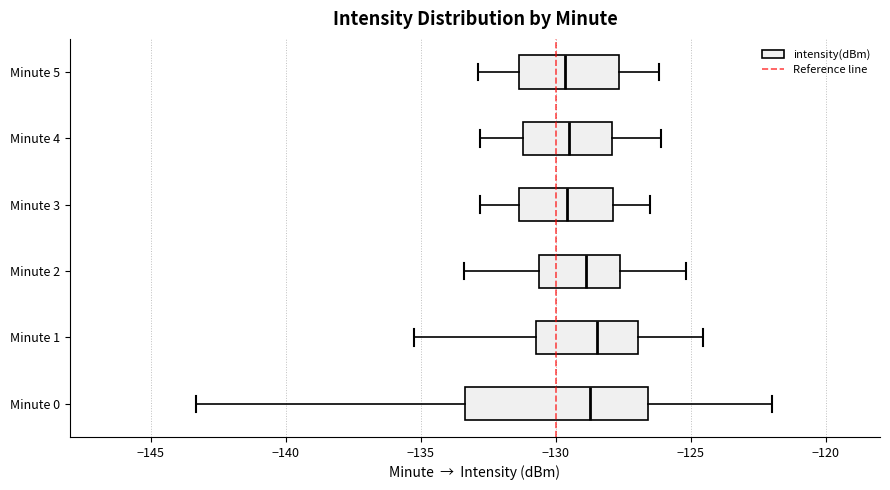

Reading bottom to top, read every box against the x-axis: the position of its median line, the range the box covers, and the ends of its whiskers. The values are not printed on the chart, so give them approximately, as read against the axis.

Minute 0: median -128.5, box -133.5 to -126.5, whiskers -143.5 to -122.0
Minute 1: median -128.5, box -130.5 to -127.0, whiskers -135.5 to -124.5
Minute 2: median -129.0, box -130.5 to -127.5, whiskers -133.5 to -125.0
Minute 3: median -129.5, box -131.5 to -128.0, whiskers -133.0 to -126.5
Minute 4: median -129.5, box -131.0 to -128.0, whiskers -133.0 to -126.0
Minute 5: median -129.5, box -131.5 to -127.5, whiskers -133.0 to -126.0